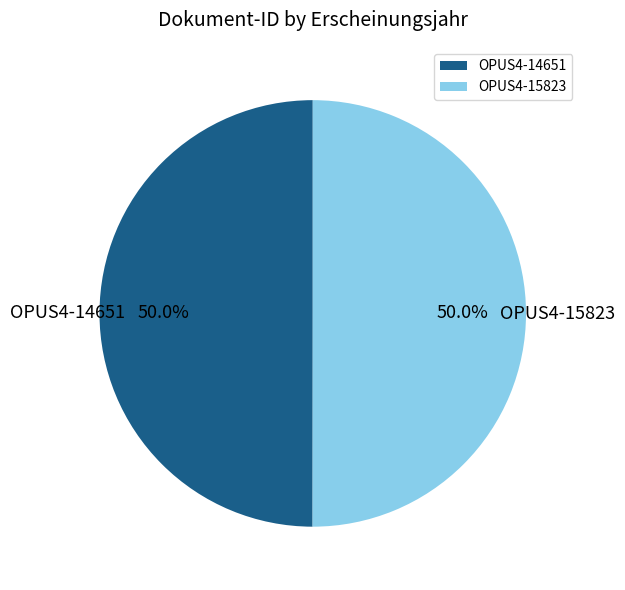

Is the sum of OPUS4-14651 and OPUS4-15823 greater than half?

Yes